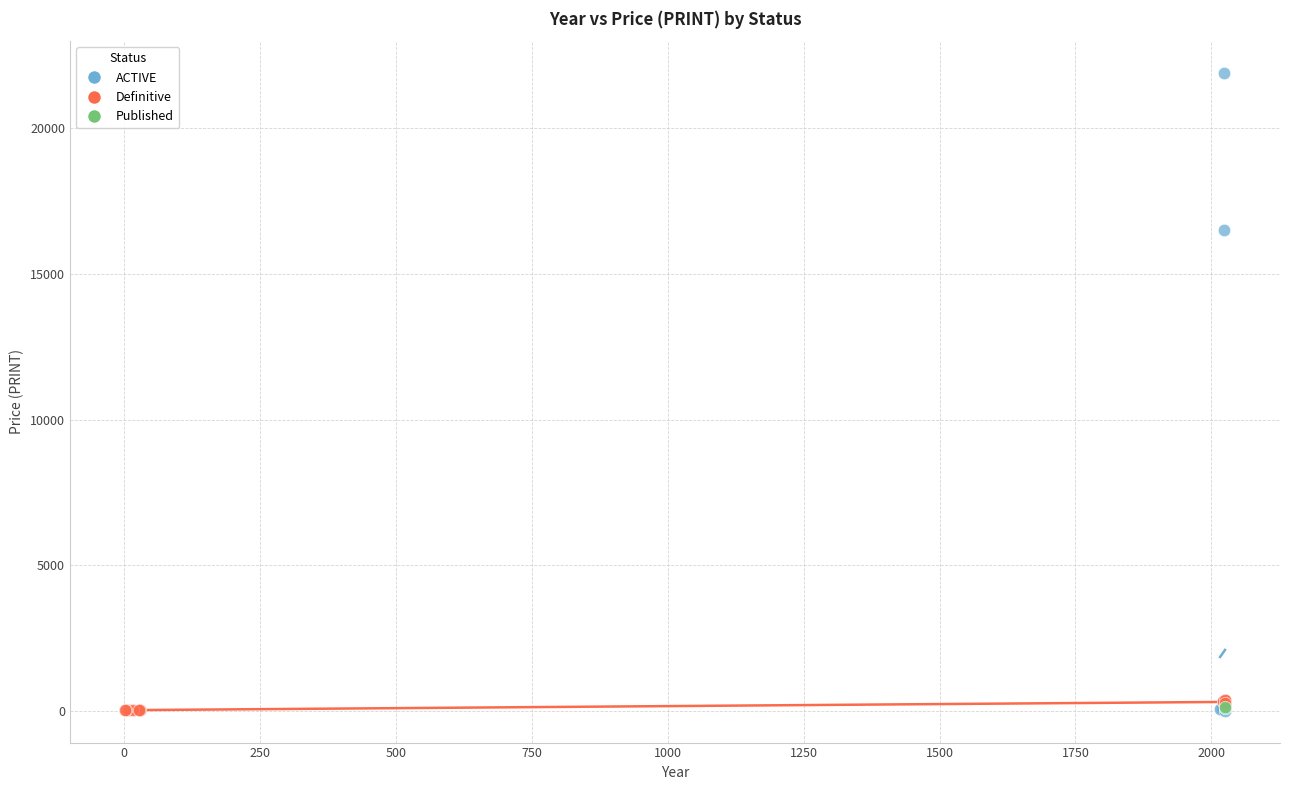

What are all the series names shown in the legend?

ACTIVE, Definitive, Published